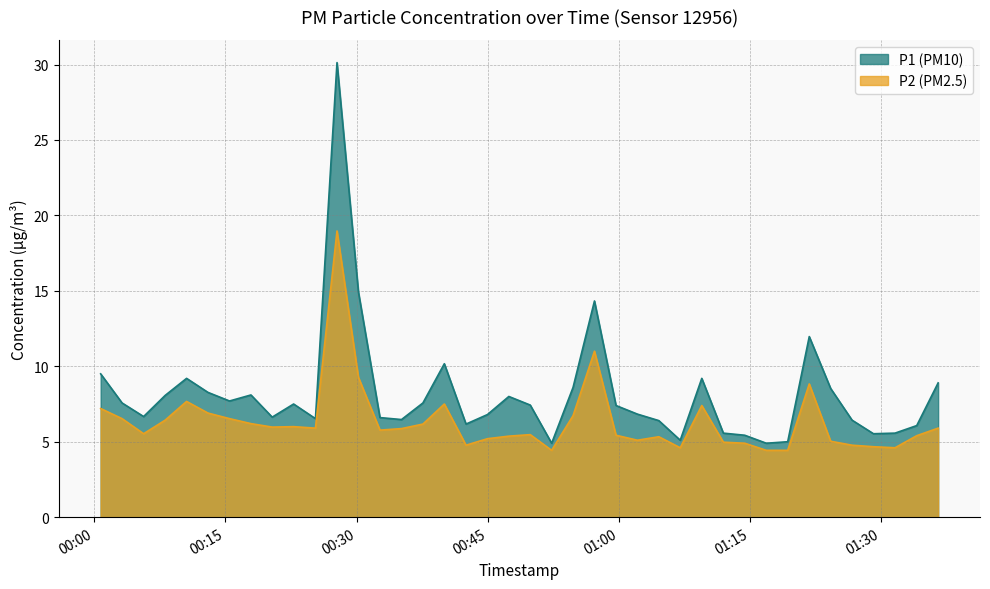

What is the difference between the second highest and second lowest values in the P2 series?

6.6